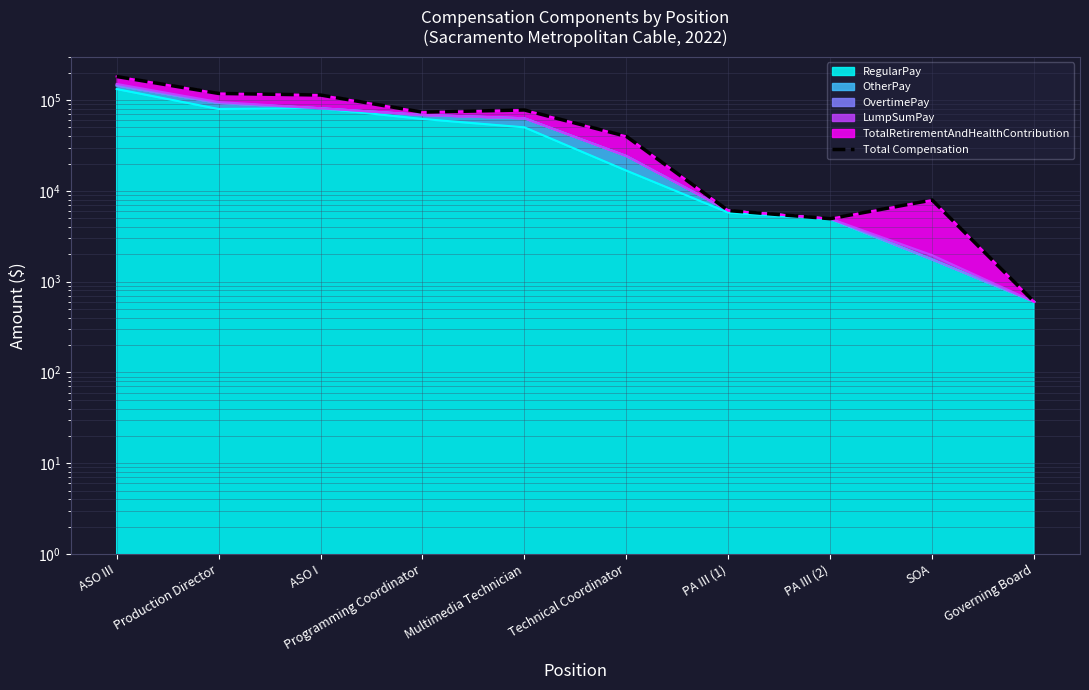

True or false: there are more than 1 points higher than both neighbors.

True